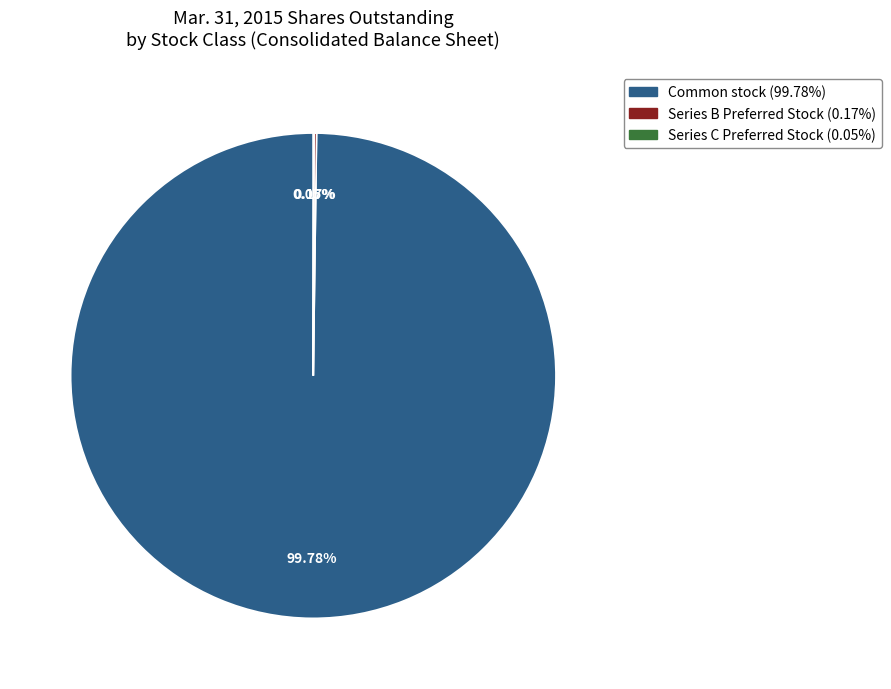

Does any single category account for the majority?

Yes